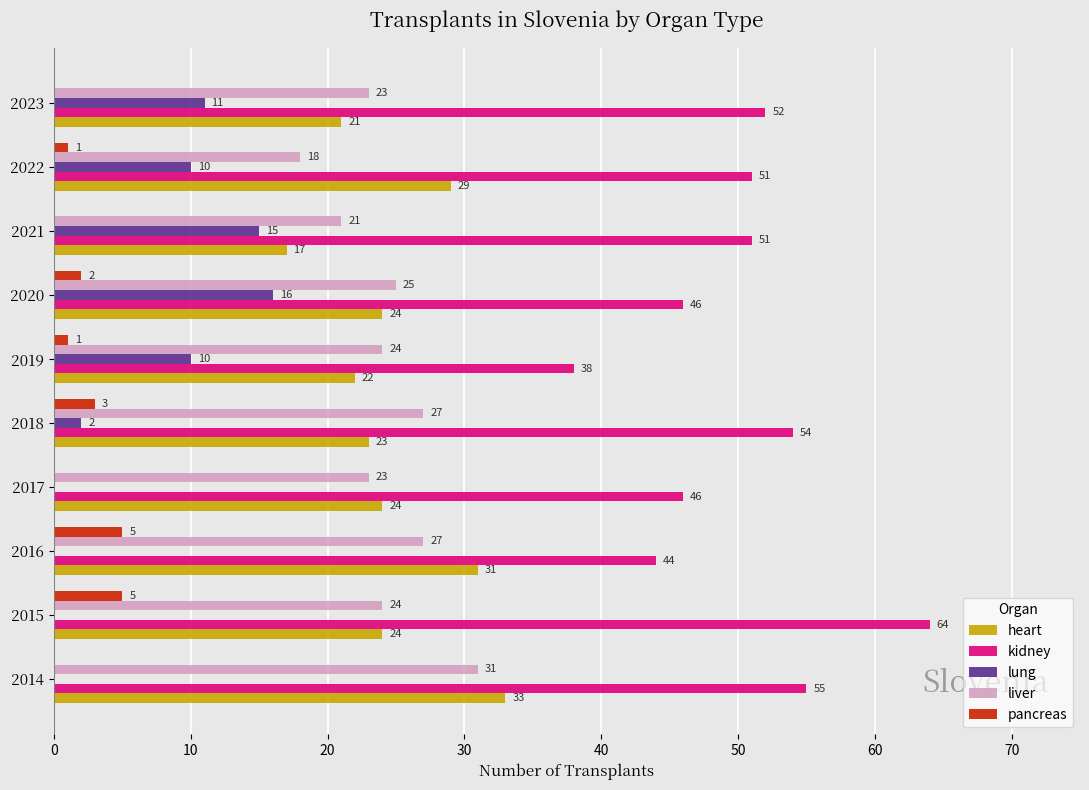

How many pancreas values are between 0 and 3?

8